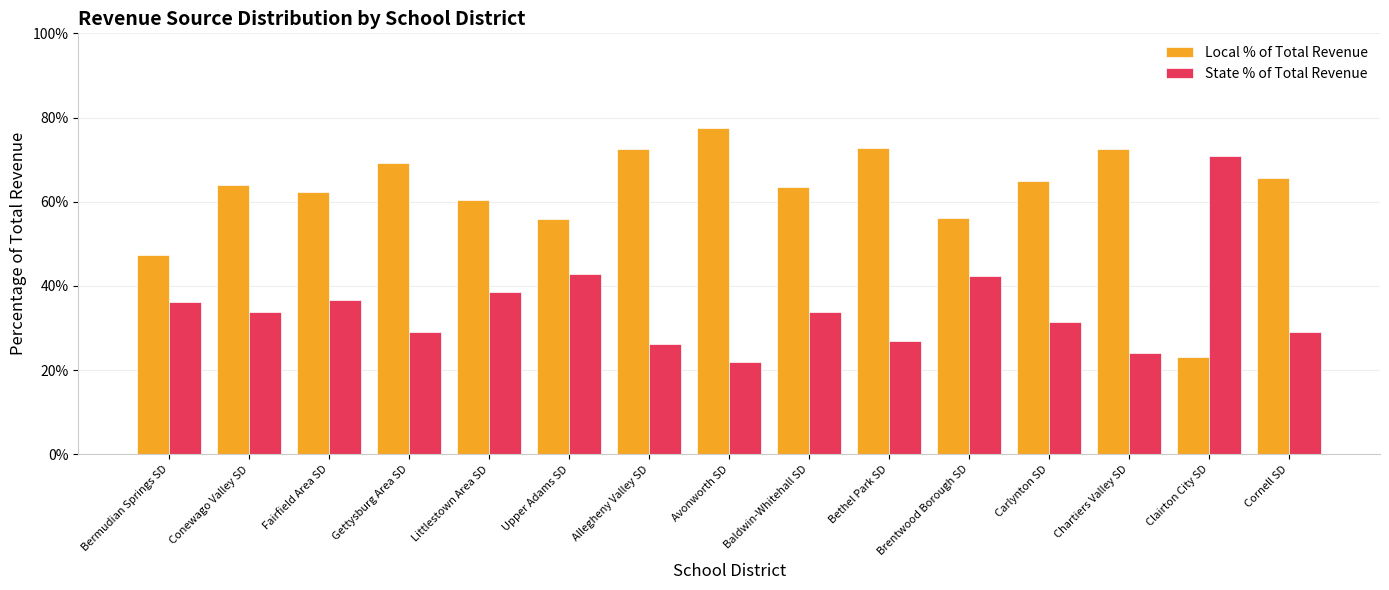

The State % of Total Revenue series shows 33.7 at Baldwin-Whitehall SD. True or false?

True